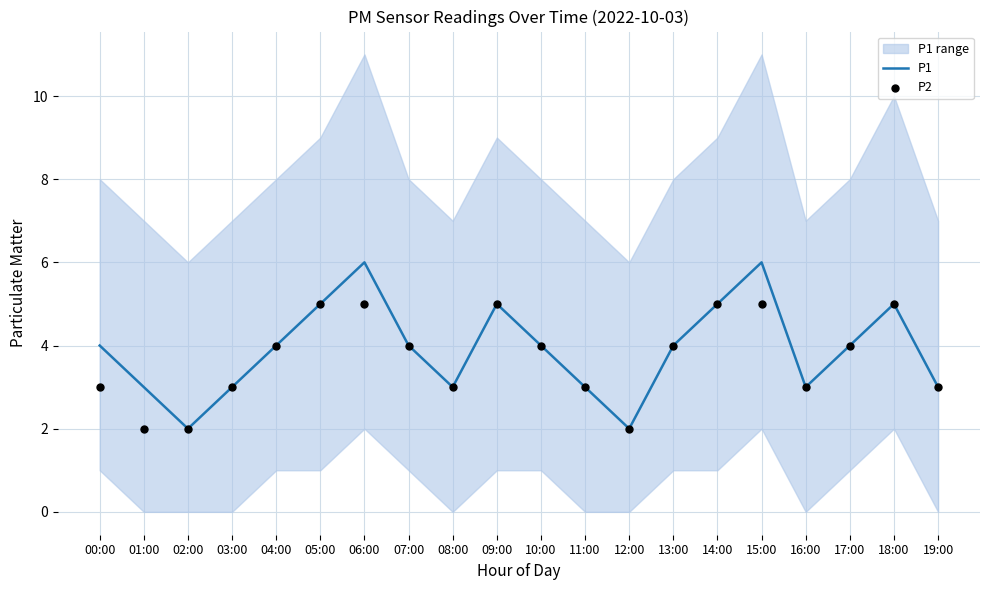

Is the value of P1 at 10:00 greater than the value of P2 at 11:00?

Yes